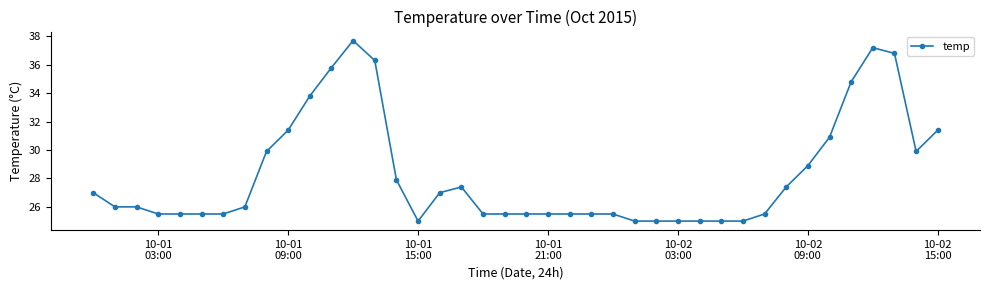

What is the greatest value displayed?

37.7